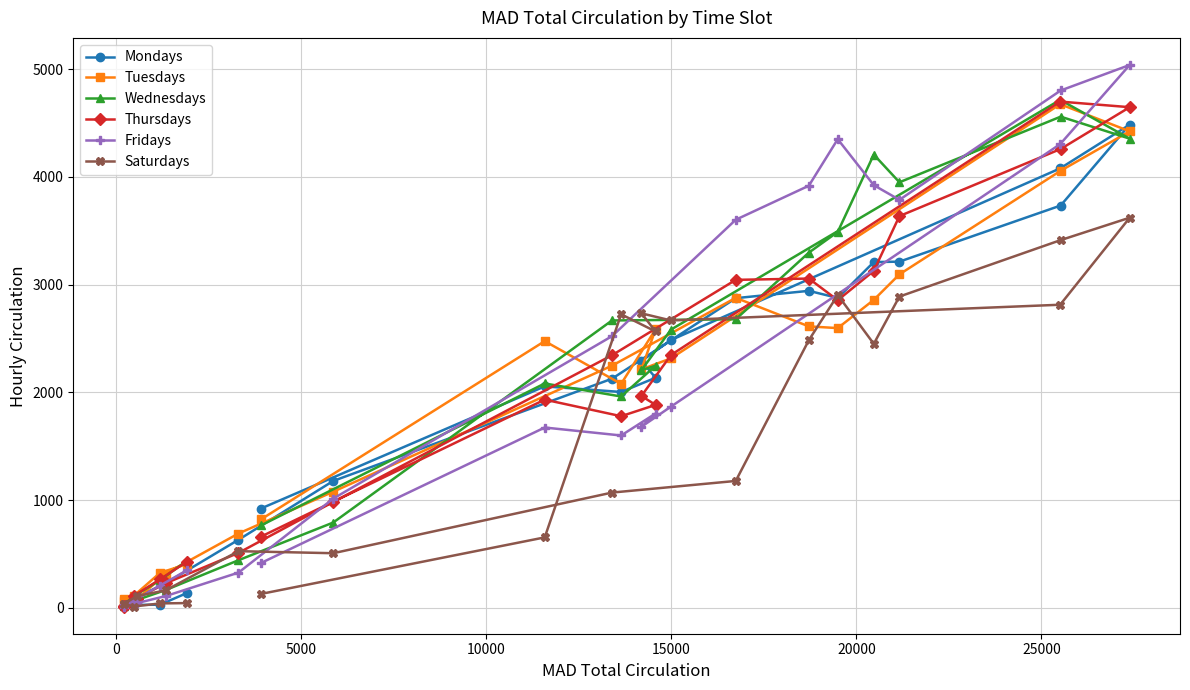

What is the highest value of the Thursdays series?

4700